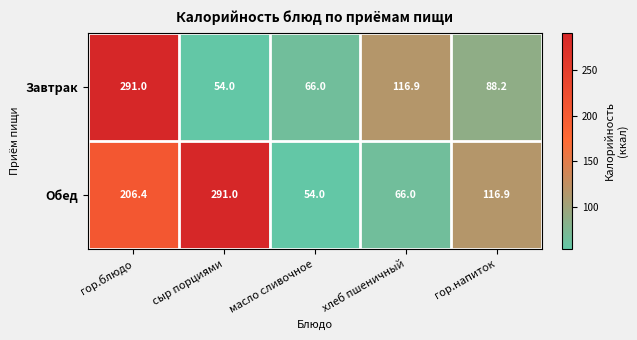

At which label does Обед reach its peak?

сыр порциями